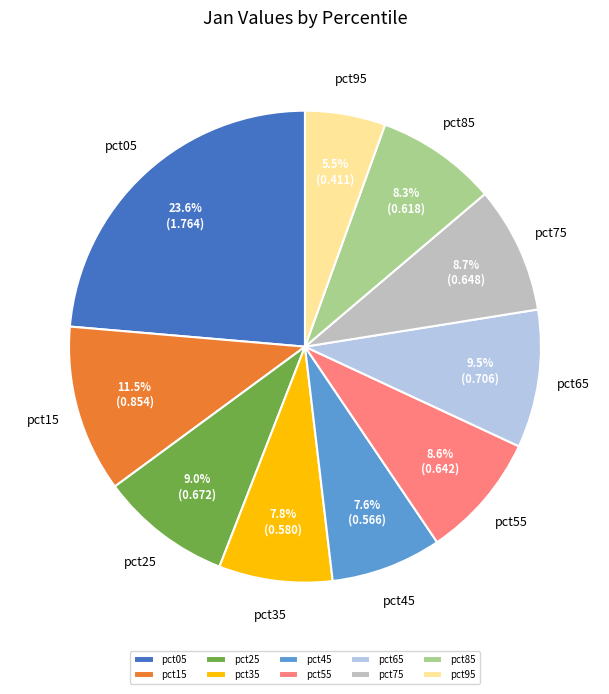

How many segments does this pie chart have?

10